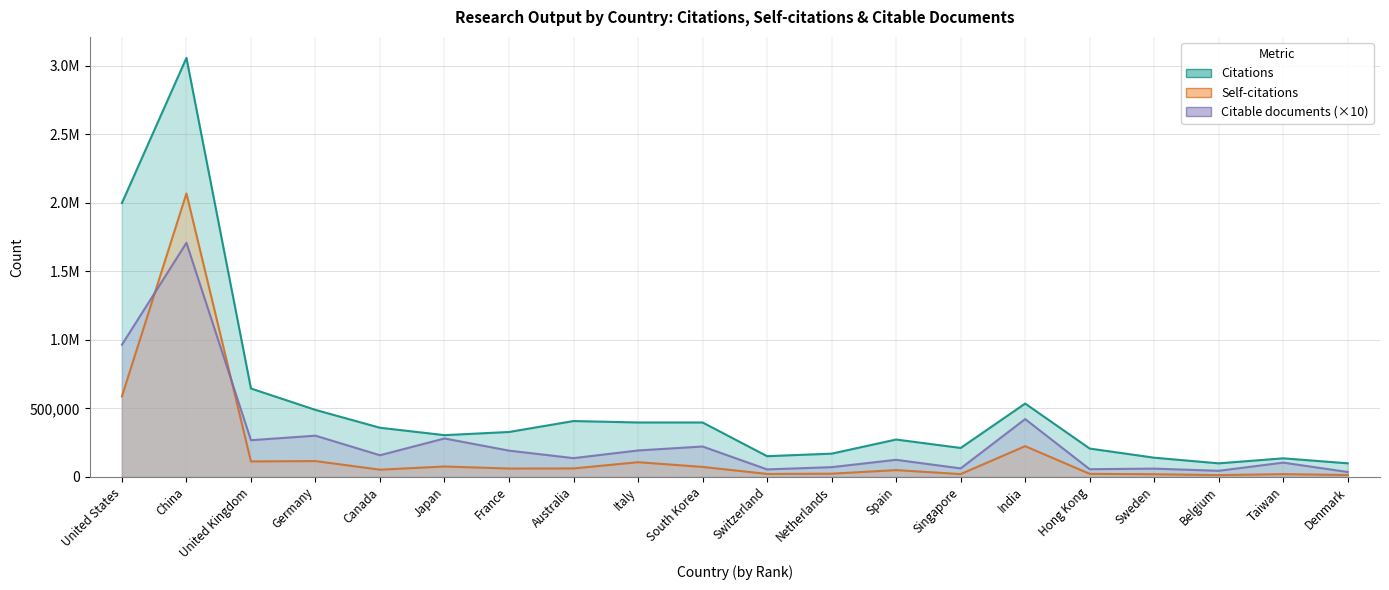

True or false: Citable documents has more than 0 interior local peaks.

True